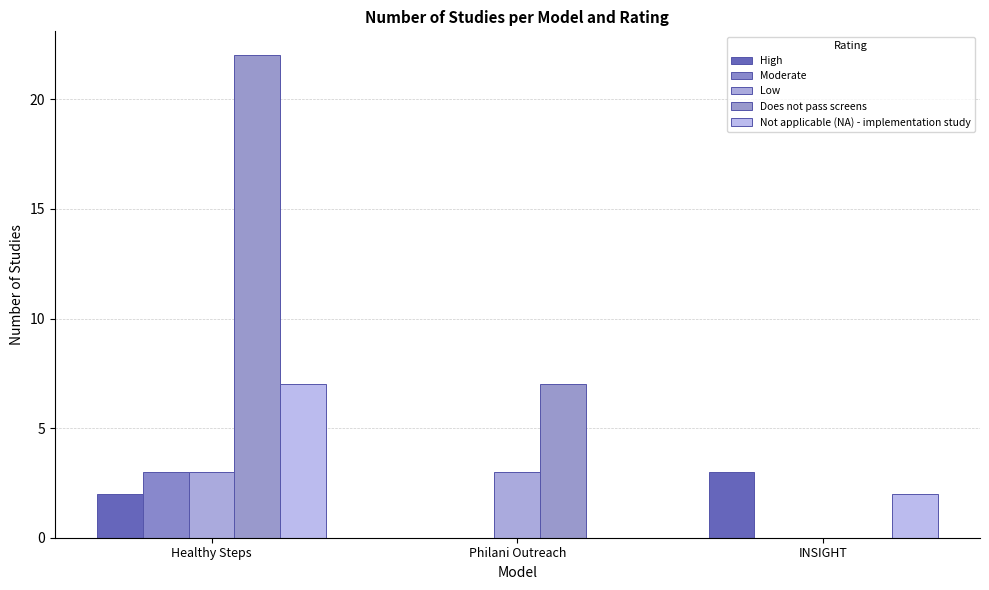

Rank the categories by Does not pass screens value from lowest to highest.

INSIGHT, Philani Outreach, Healthy Steps